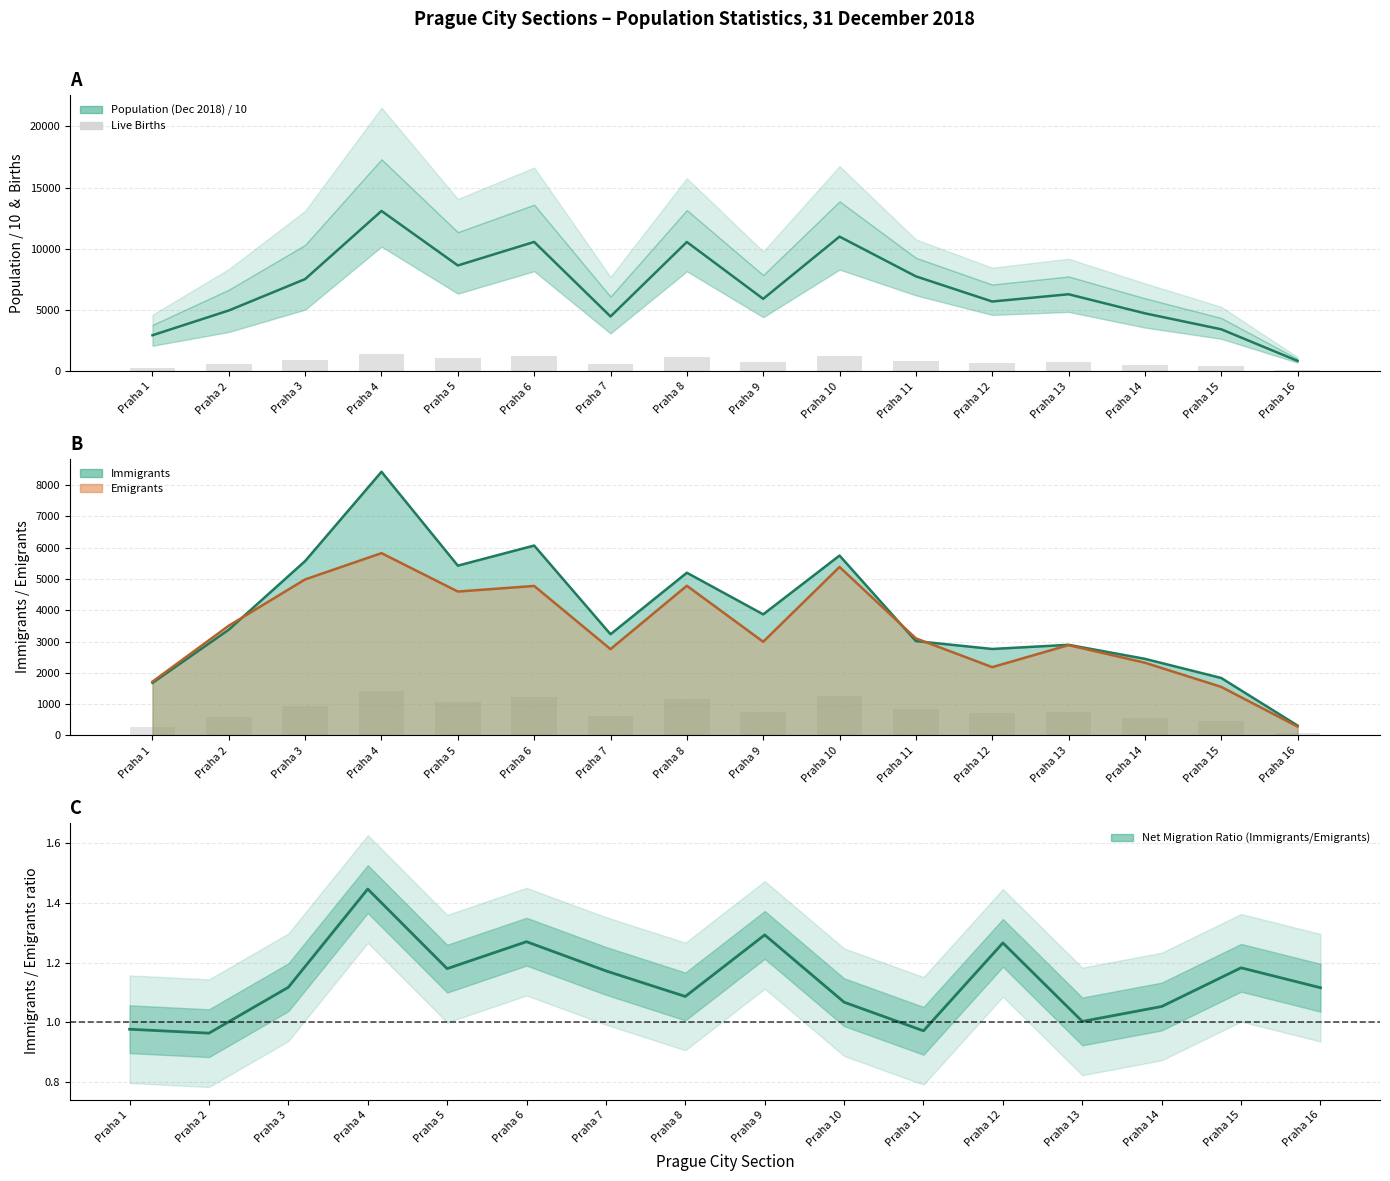

Rank the categories by value from highest to lowest.

Praha 4, Praha 10, Praha 6, Praha 8, Praha 5, Praha 3, Praha 11, Praha 9, Praha 13, Praha 12, Praha 7, Praha 2, Praha 14, Praha 15, Praha 1, Praha 16